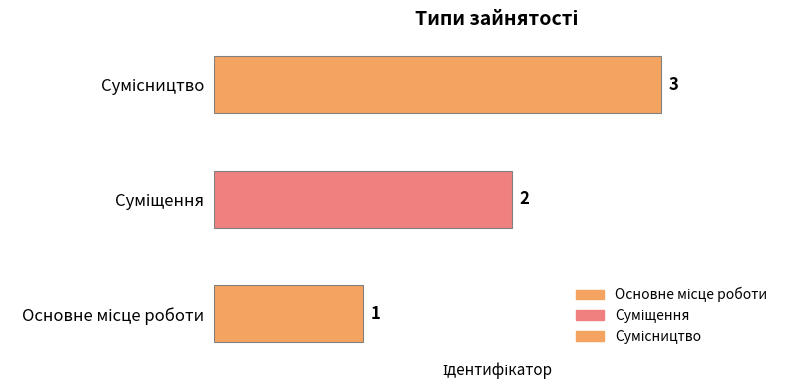

What is the change in value from Суміщення to Сумісництво?

+1